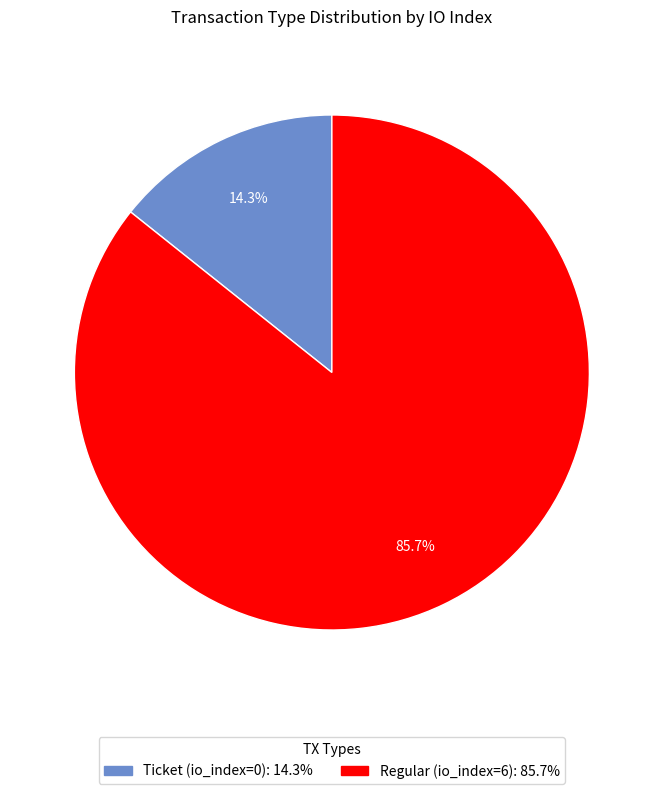

Which category accounts for the majority?

Regular (io_index=6)